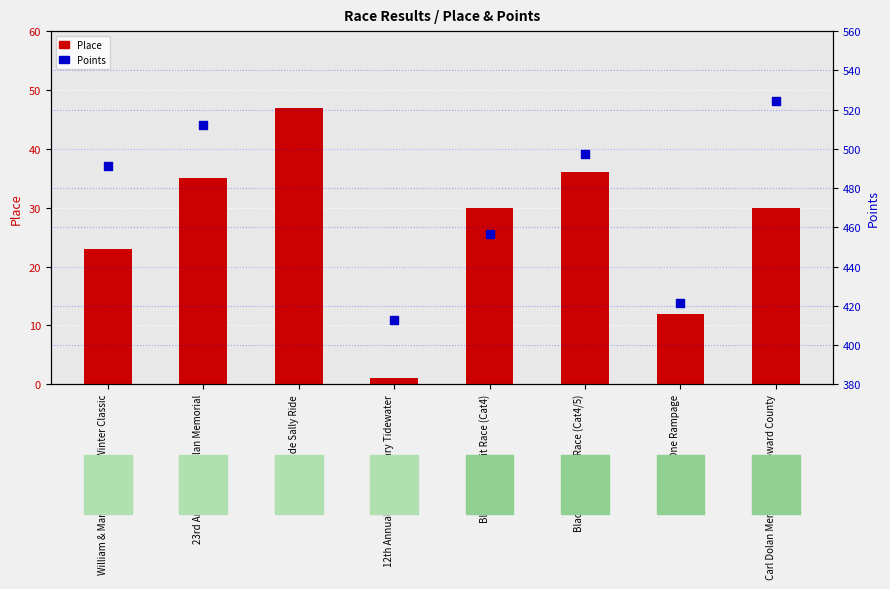

Which series has the largest Y range (max minus min)?

Points